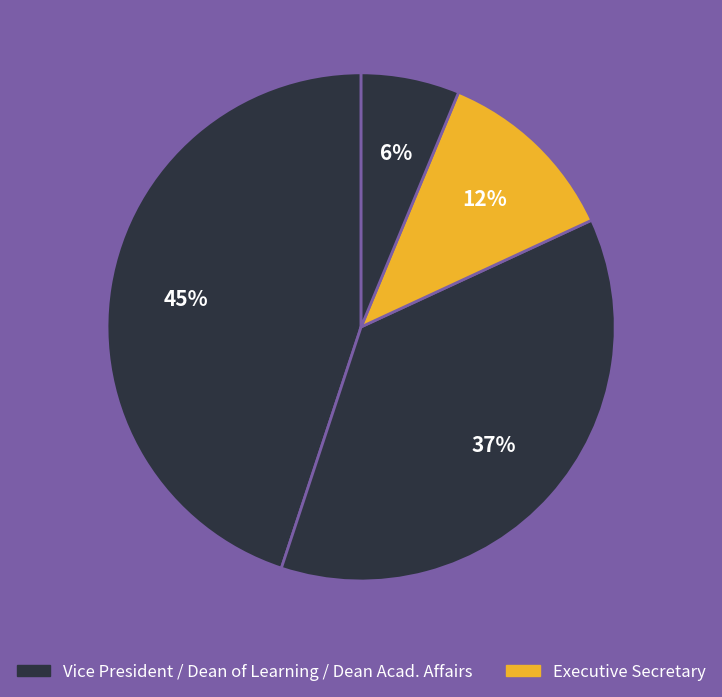

Count the number of slices in the pie.

4